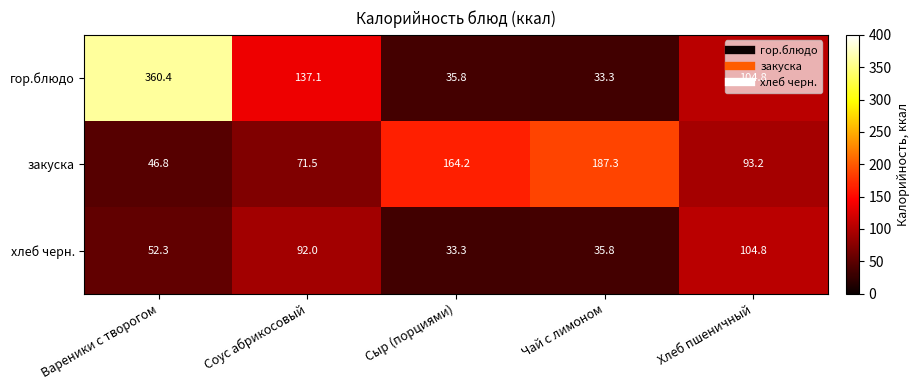

What is the difference between the maximum and minimum values in the хлеб черн. series?

71.5